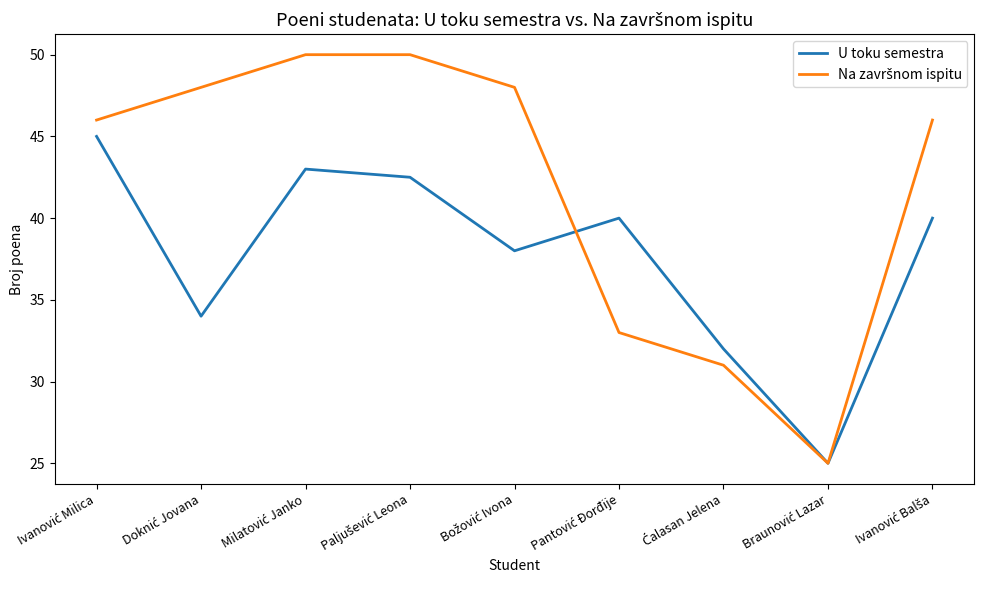

What is the minimum value for U toku semestra?

25.0